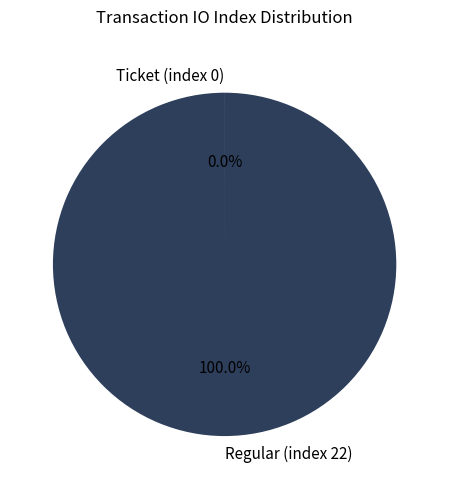

The Regular (index 22) slice represents 100% of the pie. True or false?

True